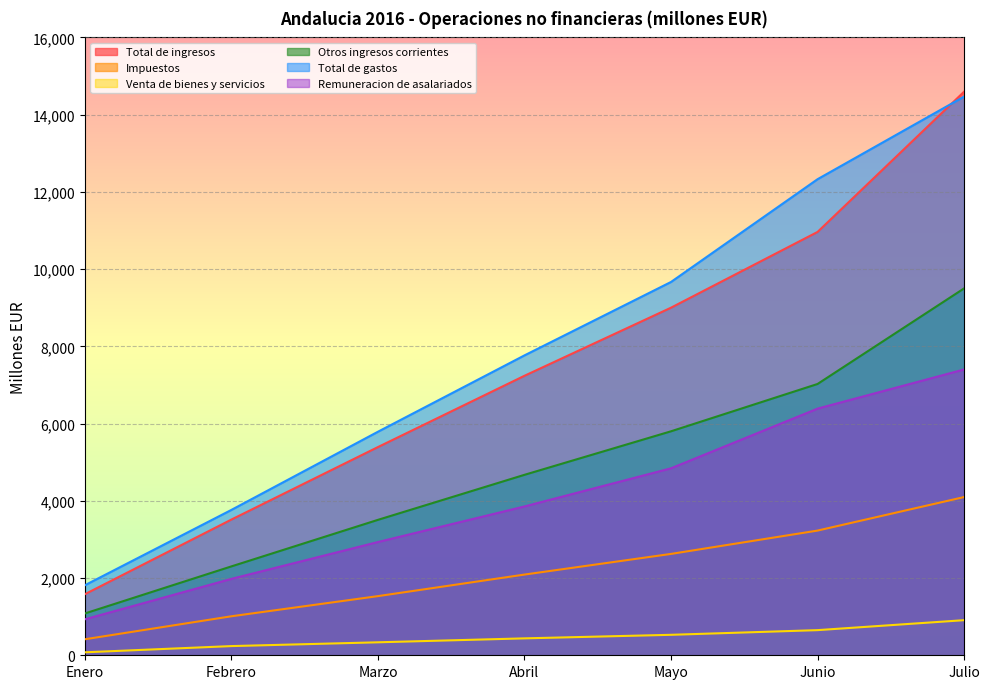

How many lines are shown in the chart?

6